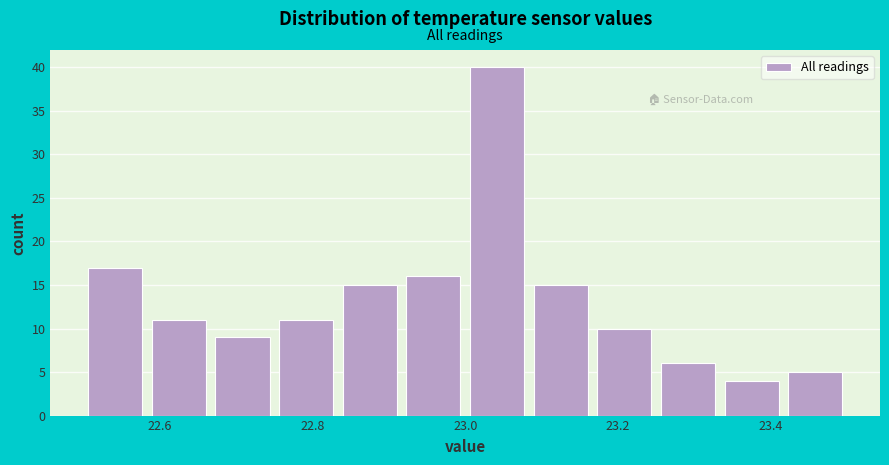

Reading left to right, transcribe this chart: for each bar, give the range it covers on the x-axis and its height. Neither the bar edges nor the heights are printed on the chart, so give them approximately, as read against the axes.

22.50 to 22.58: 17
22.58 to 22.66: 11
22.66 to 22.76: 9
22.76 to 22.84: 11
22.84 to 22.92: 15
22.92 to 23.00: 16
23.00 to 23.08: 40
23.08 to 23.16: 15
23.16 to 23.26: 10
23.26 to 23.34: 6
23.34 to 23.42: 4
23.42 to 23.50: 5